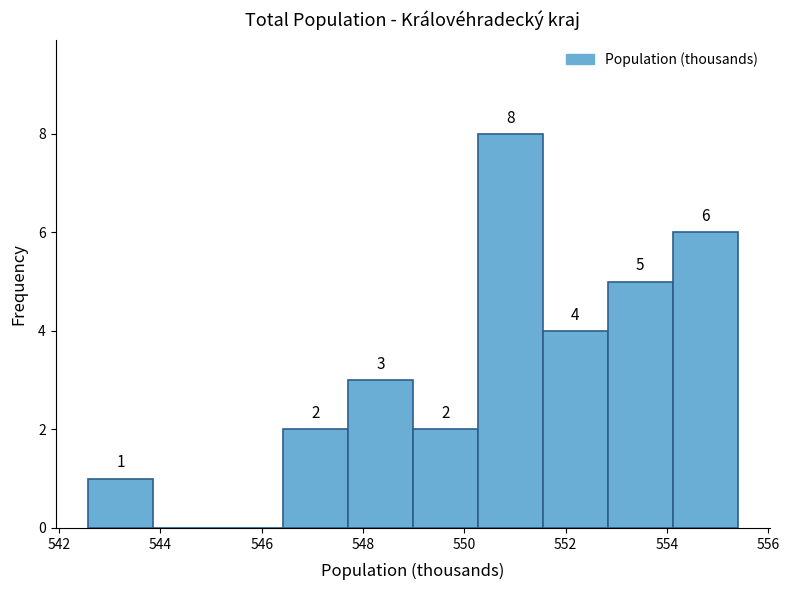

Over which range of the x-axis is the bar tallest?

550.2 to 551.6